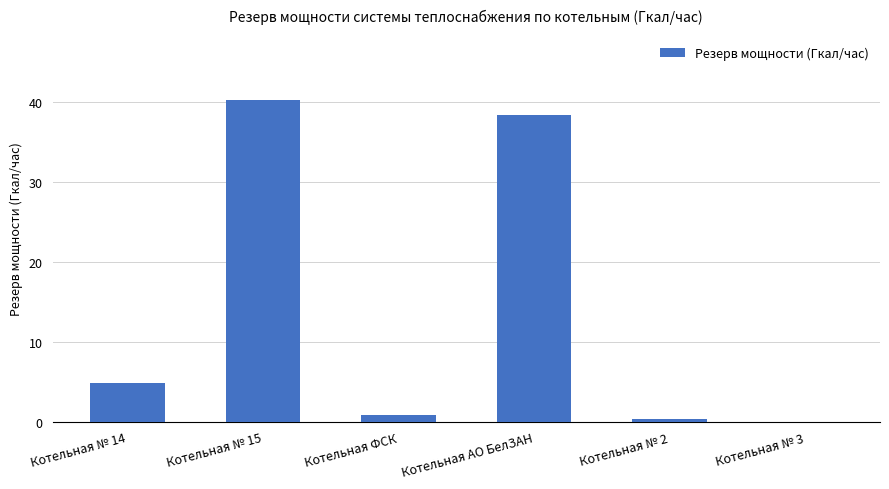

How many values are above zero?

5